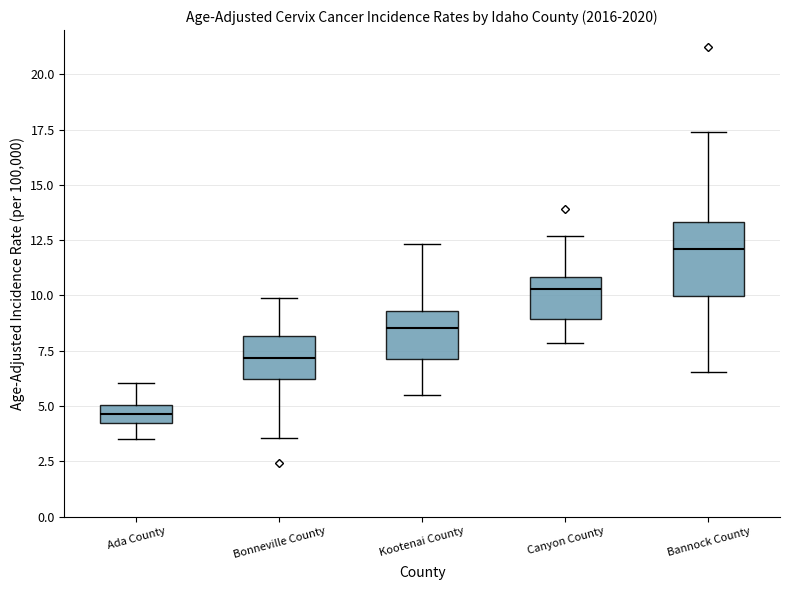

Which box's median line is the lowest?

Ada County